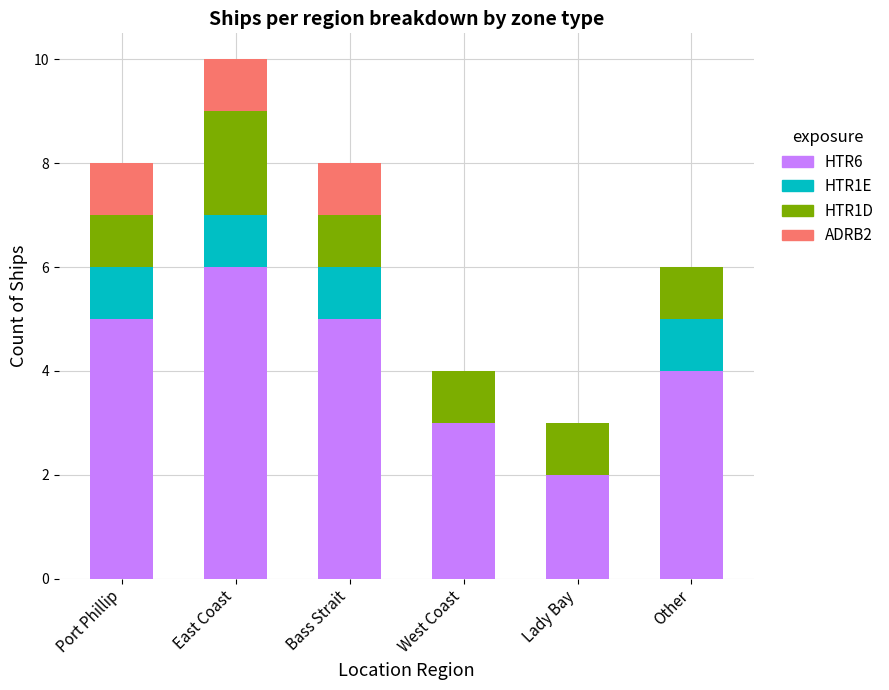

Which category has the highest value in the HTR6 series?

East Coast